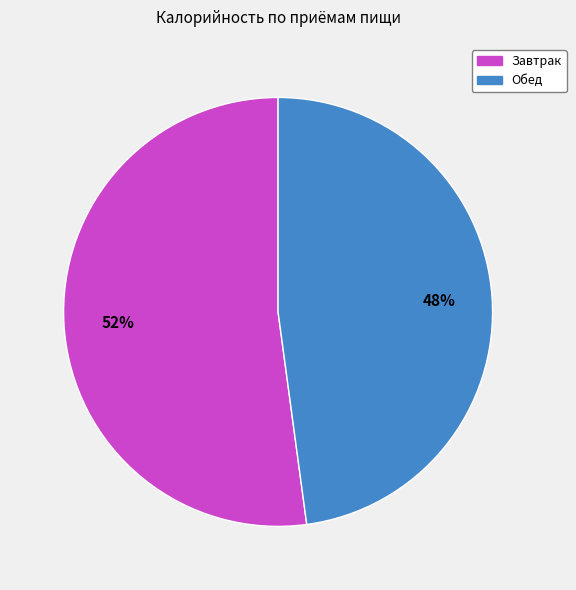

Does Обед represent more than half of the total?

No